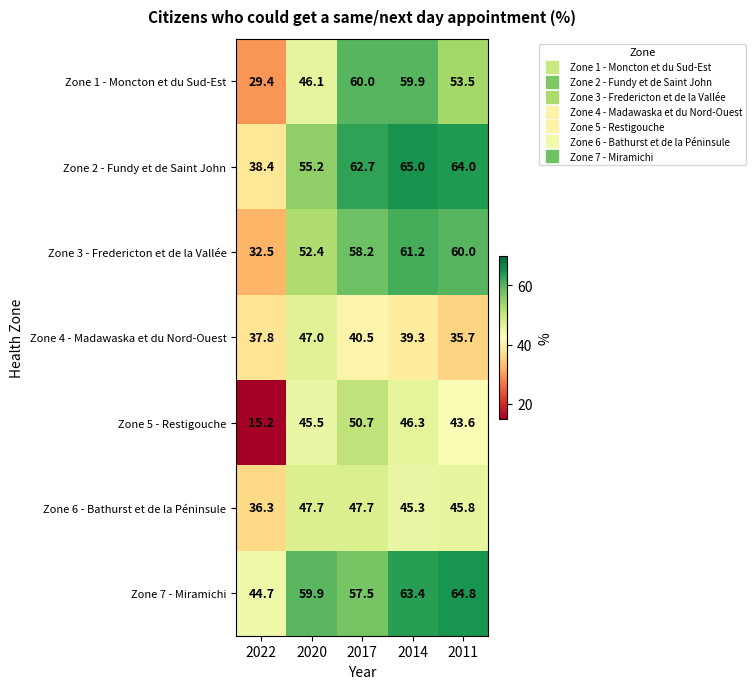

What is the smallest value displayed?

15.2